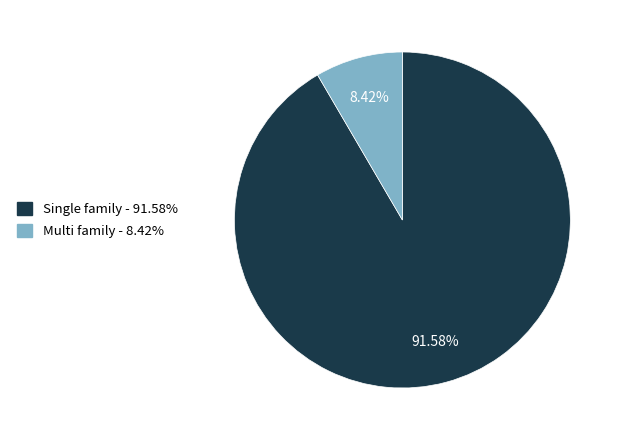

What portion of the pie excludes Single family?

8.4%